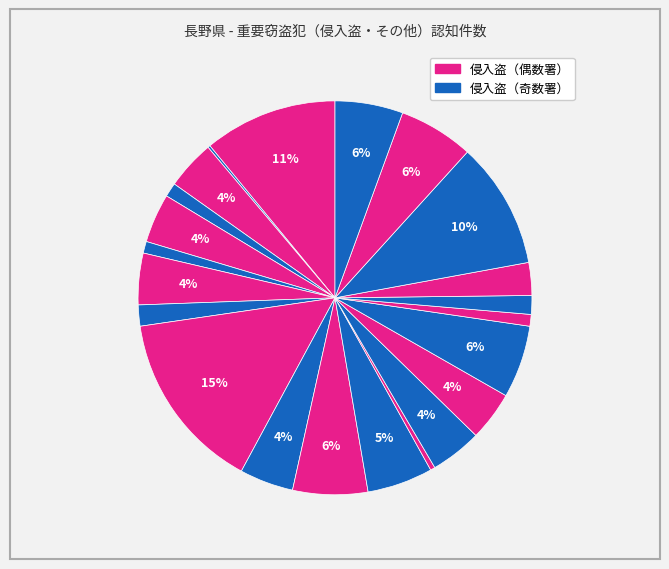

To the nearest percent, what is the difference between the largest and smallest slice percentages?

15%